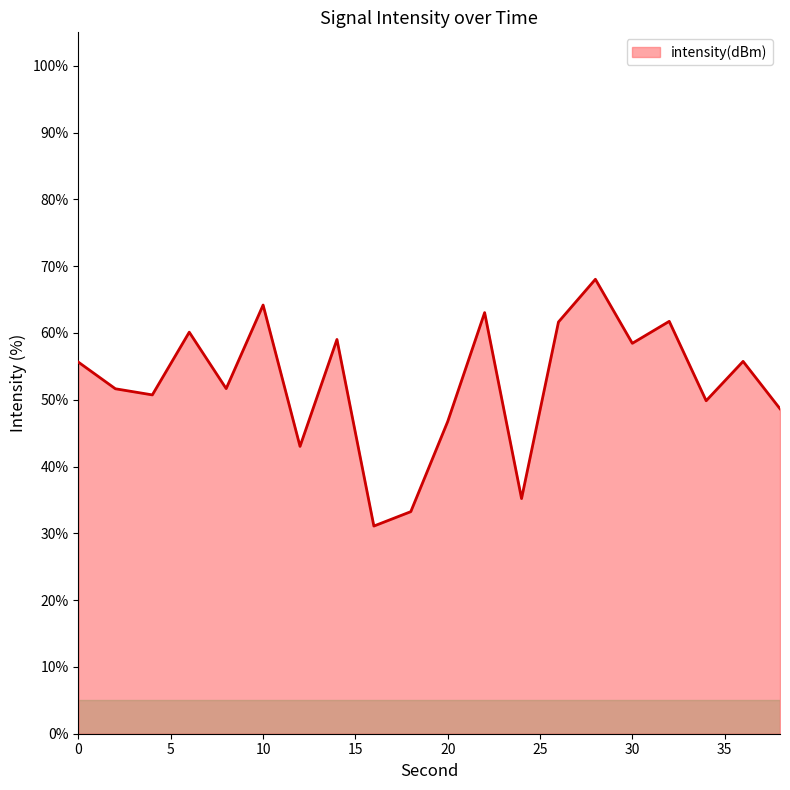

What is the greatest value displayed?

68.0